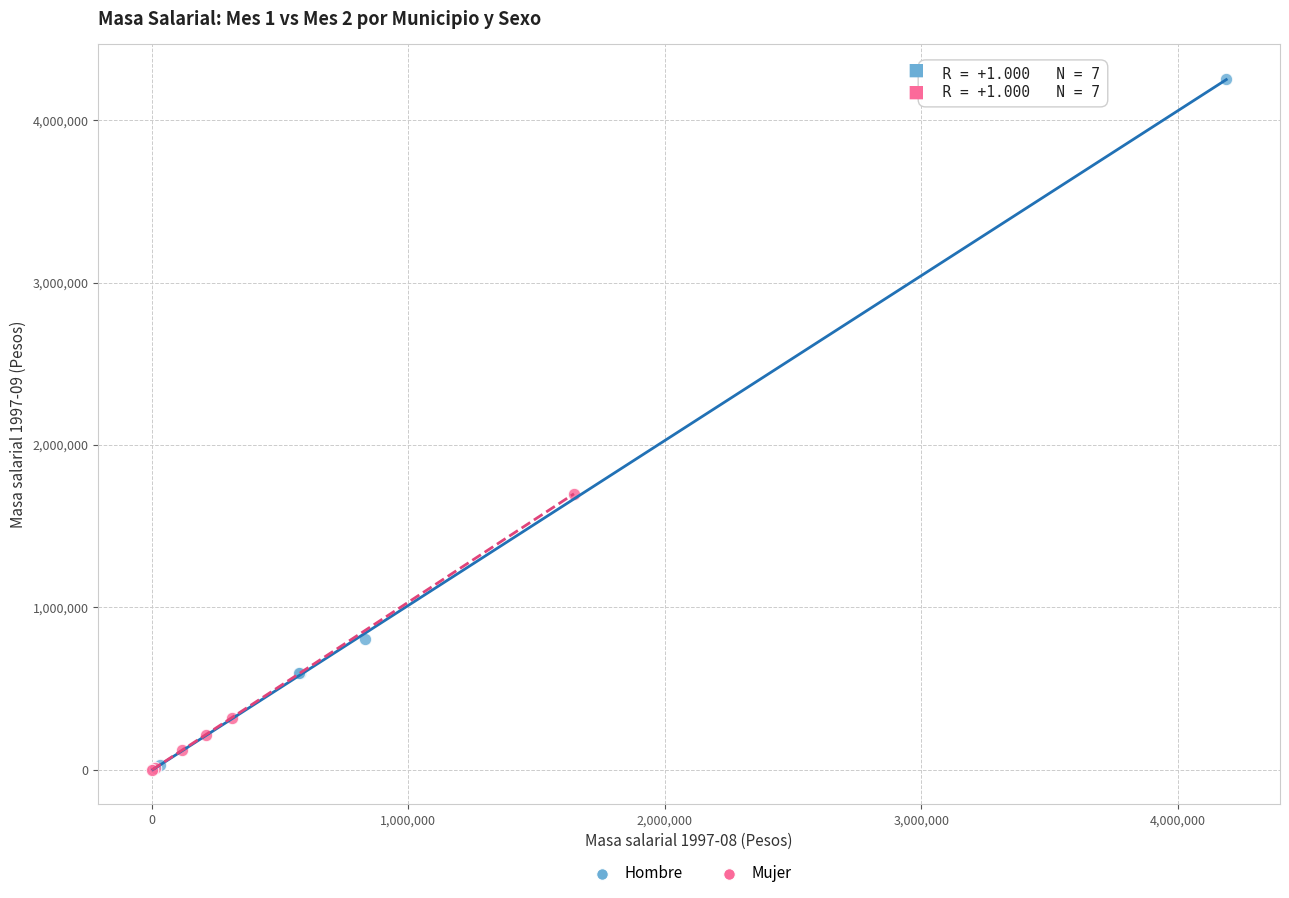

Which series has the largest Y range (max minus min)?

Hombre